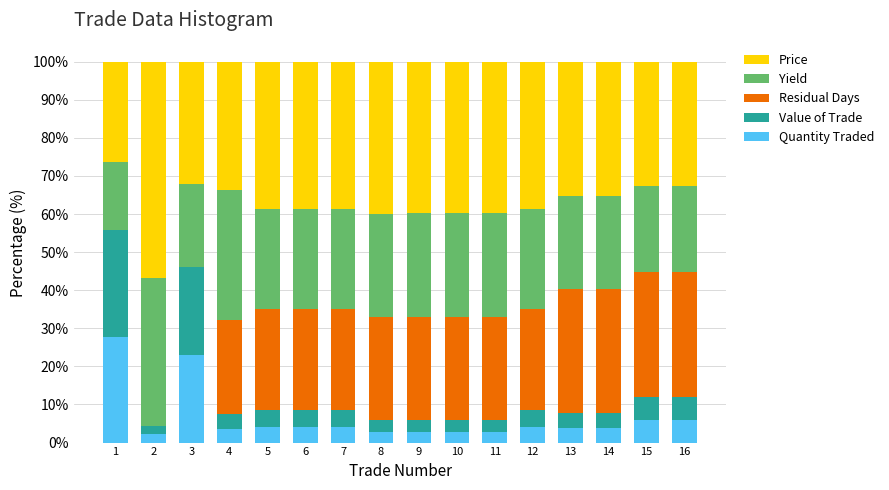

What is the sum of the Quantity Traded values at 13 and 11?

6.7